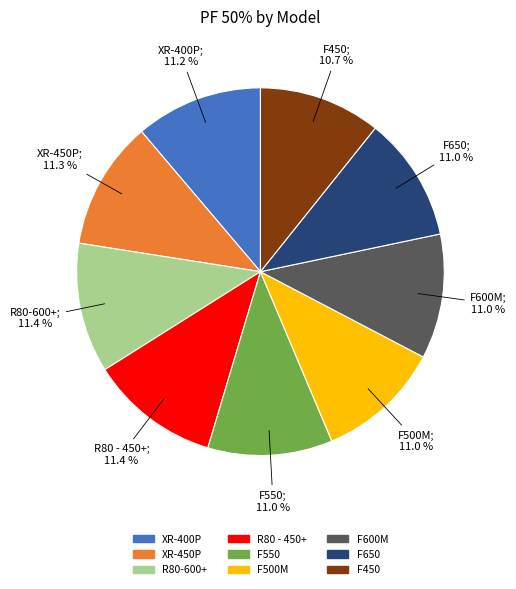

What portion of the pie excludes F650?

89.0%